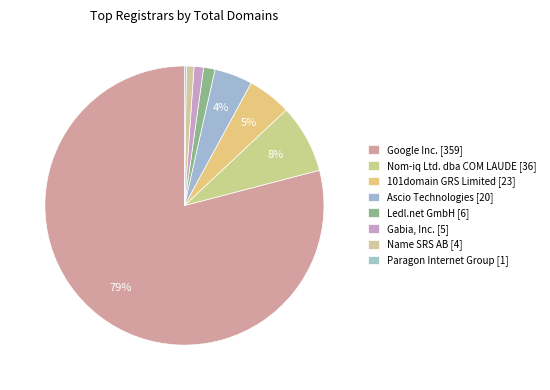

To the nearest percent, what is the difference between the largest and smallest slice percentages?

79%